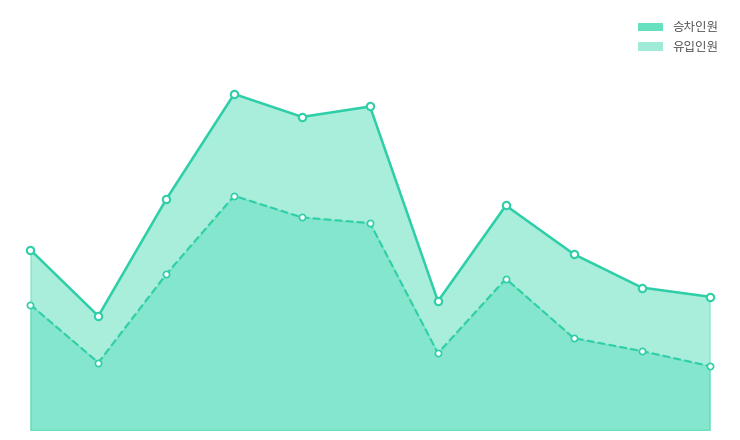

Which series has the widest spread of Y values?

승차인원